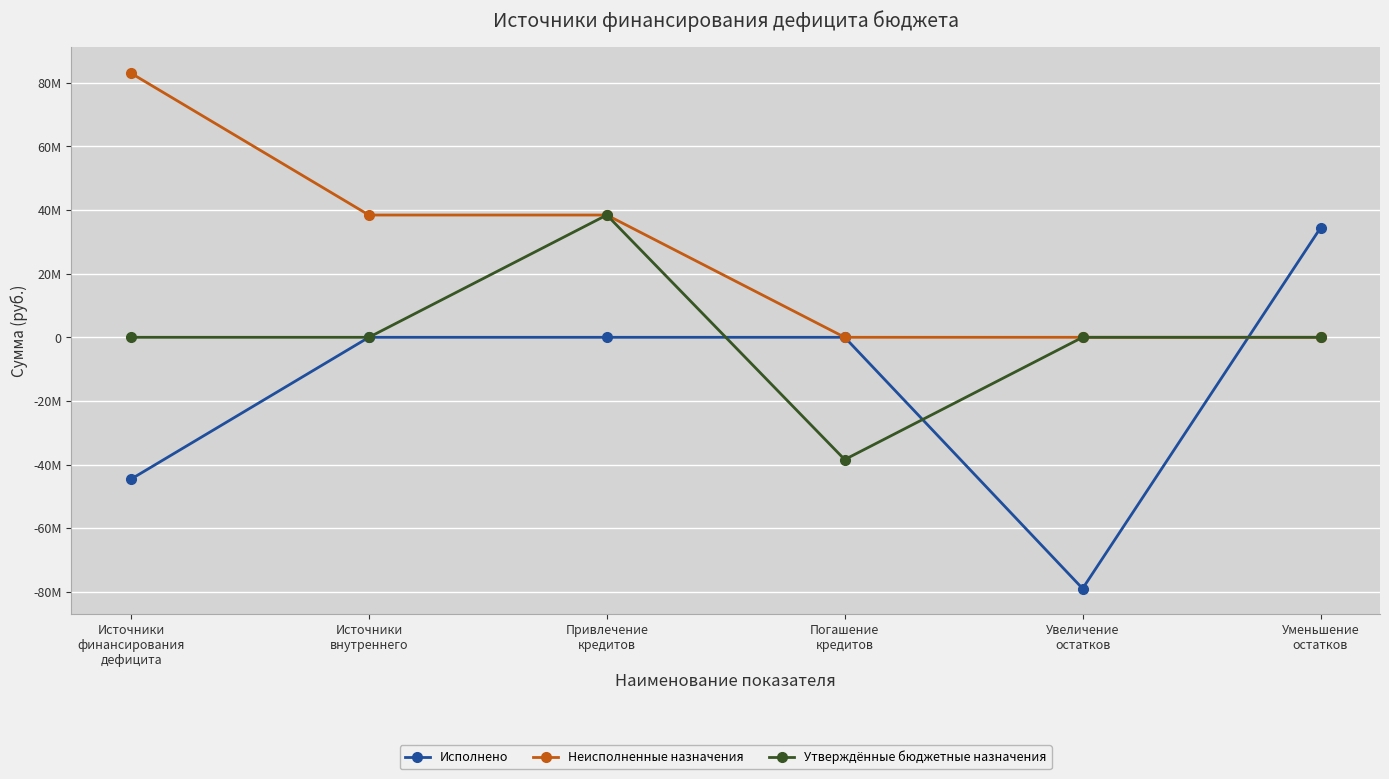

The value of Исполнено at Погашение
кредитов is 36628166.5. True or false?

False